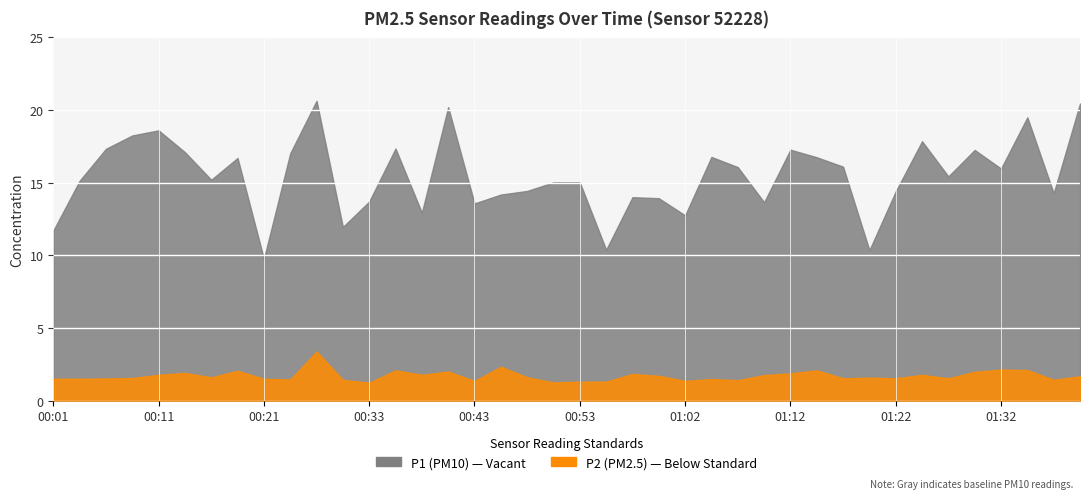

The P1 series shows 19.5 at 01:34. True or false?

True